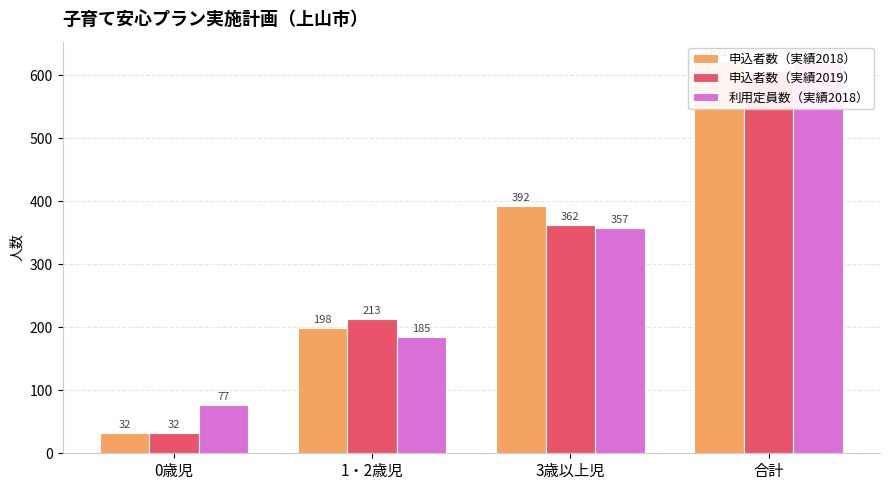

What is the value of the 申込者数（実績2019） bar at the 1st from the left?

32